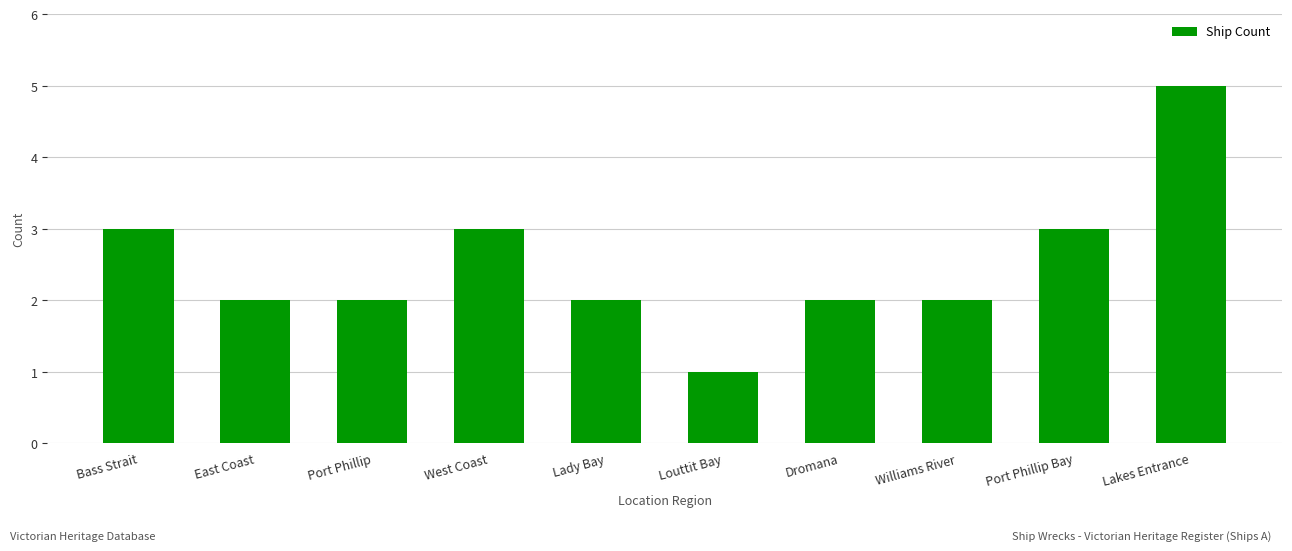

Are the bars horizontal?

No